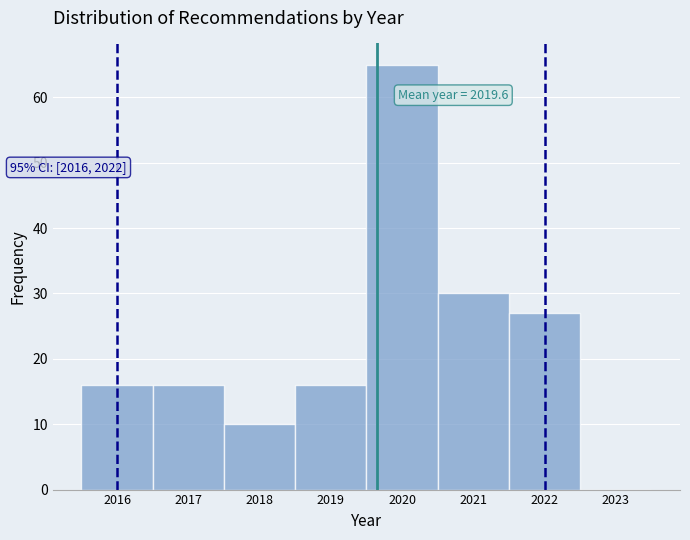

Over which range of the x-axis is the bar tallest?

2019.5 to 2020.5